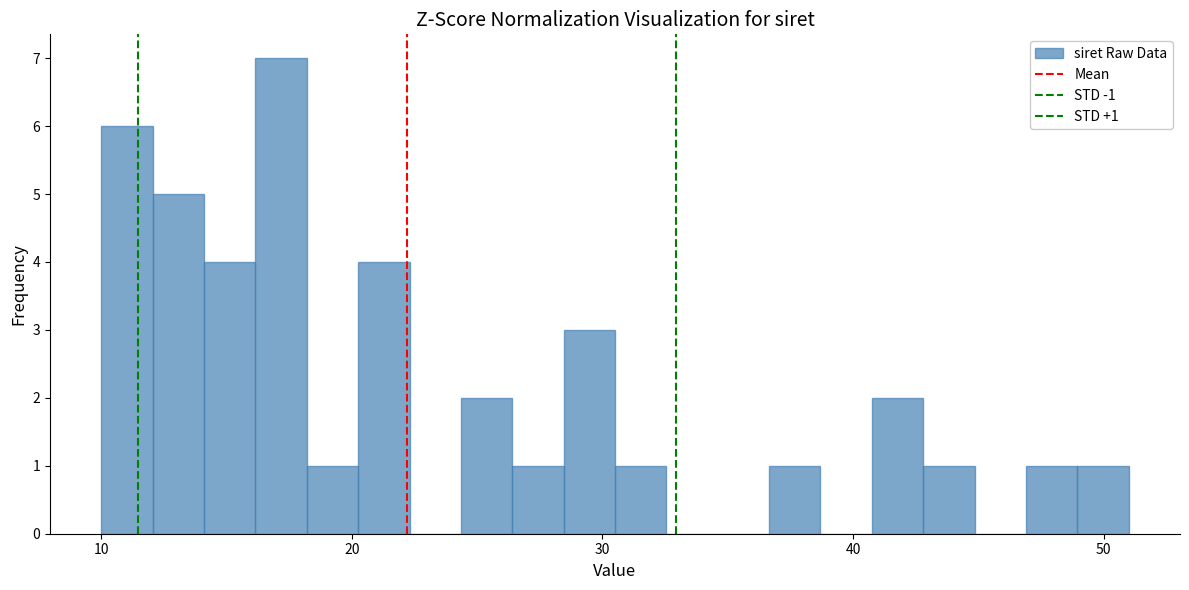

Read against the x-axis, roughly where is the centre of the tallest bar?

17